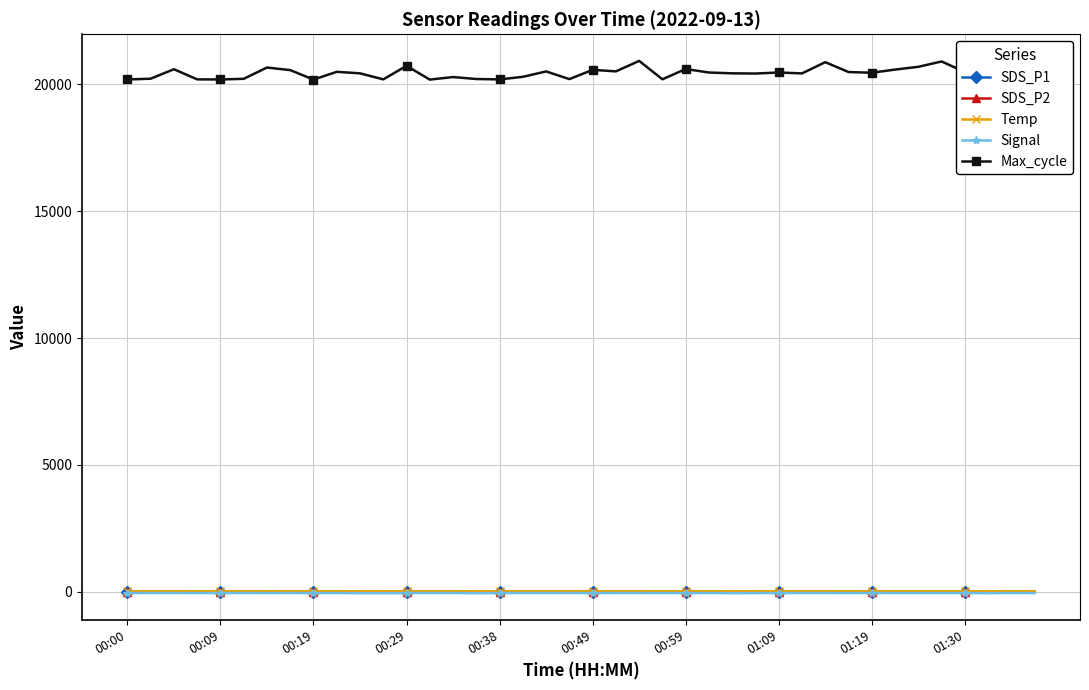

Which series has the largest range (max minus min)?

Max_cycle